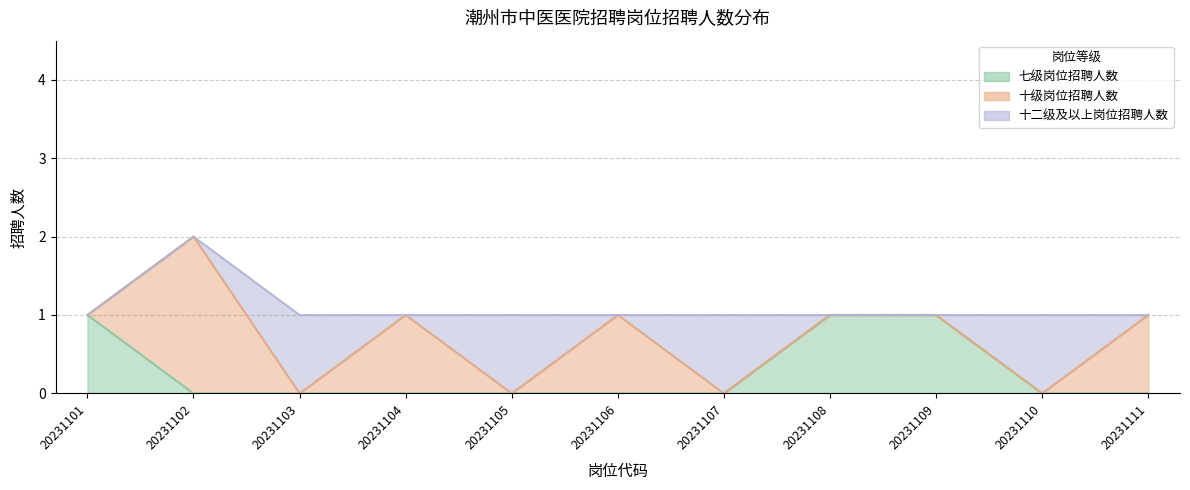

Between which two adjacent categories do 十级岗位招聘人数 and 七级岗位招聘人数 first intersect?

20231101 and 20231102